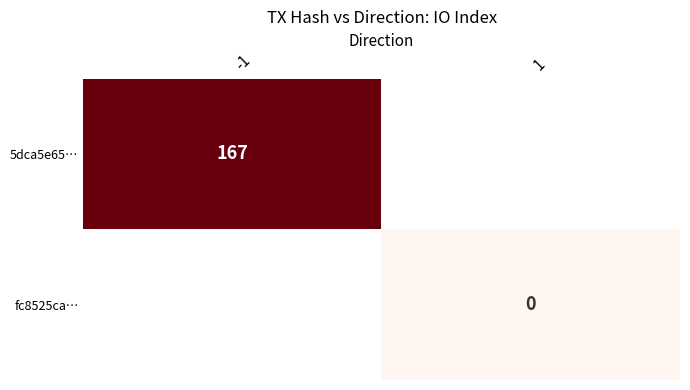

Is it true that 5dca5e65… equals 62 at -1?

False